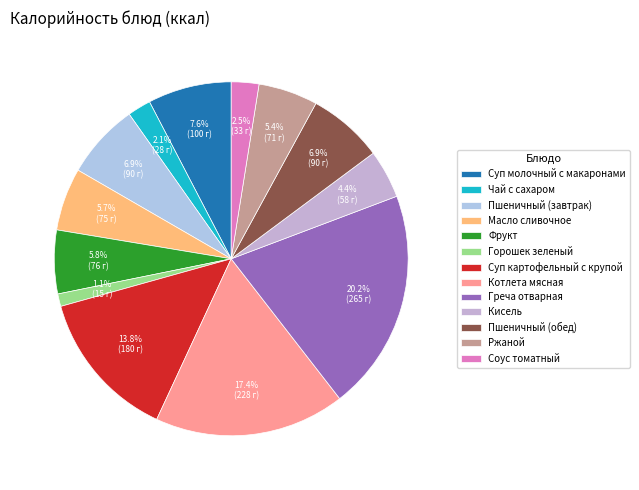

To the nearest percent, what portion does Кисель represent?

4%